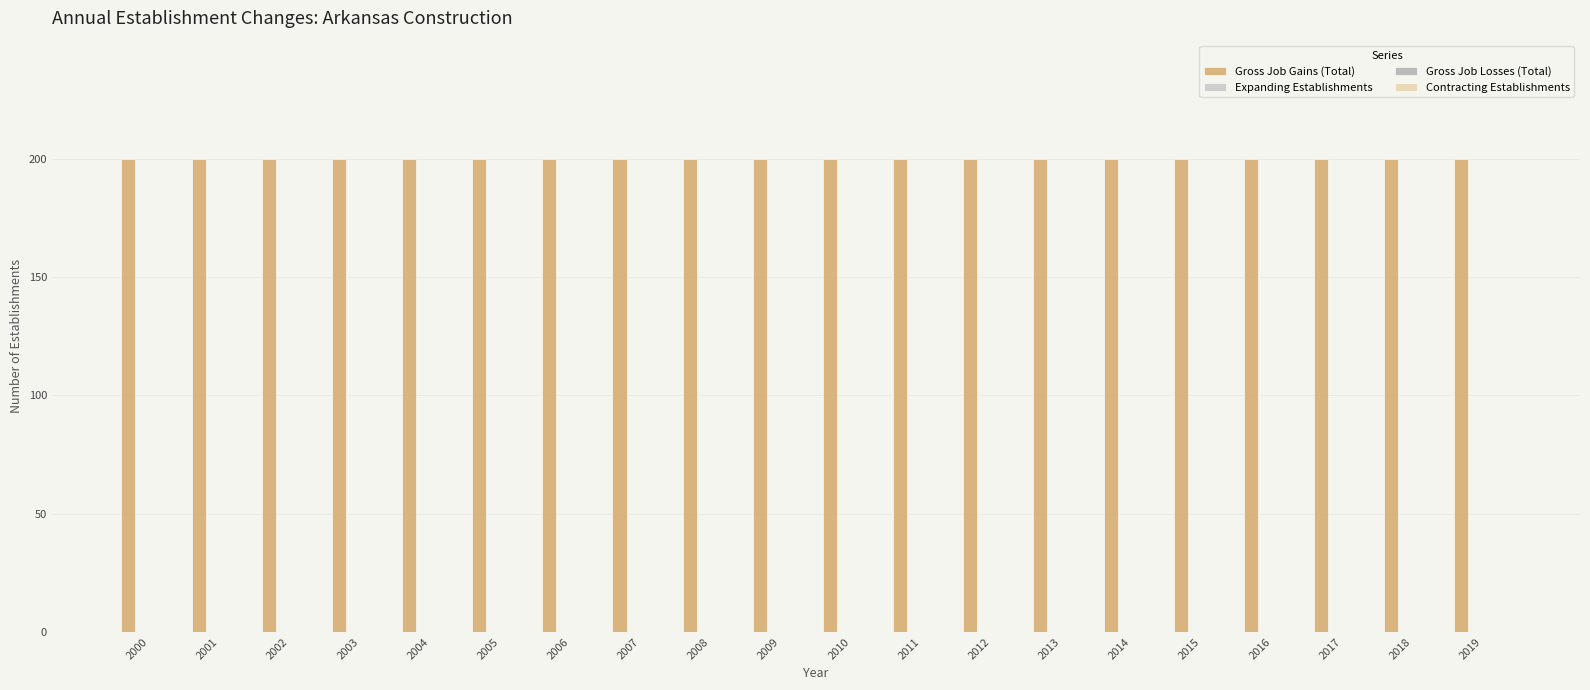

Reading left to right, list all the values displayed in this chart.

Gross Job Gains (Total): 200	200	200	200	200	200	200	200	200	200	200	200	200	200	200	200	200	200	200	200
Expanding Establishments: 0	0	0	0	0	0	0	0	0	0	0	0	0	0	0	0	0	0	0	0
Gross Job Losses (Total): 0	0	0	0	0	0	0	0	0	0	0	0	0	0	0	0	0	0	0	0
Contracting Establishments: 0	0	0	0	0	0	0	0	0	0	0	0	0	0	0	0	0	0	0	0